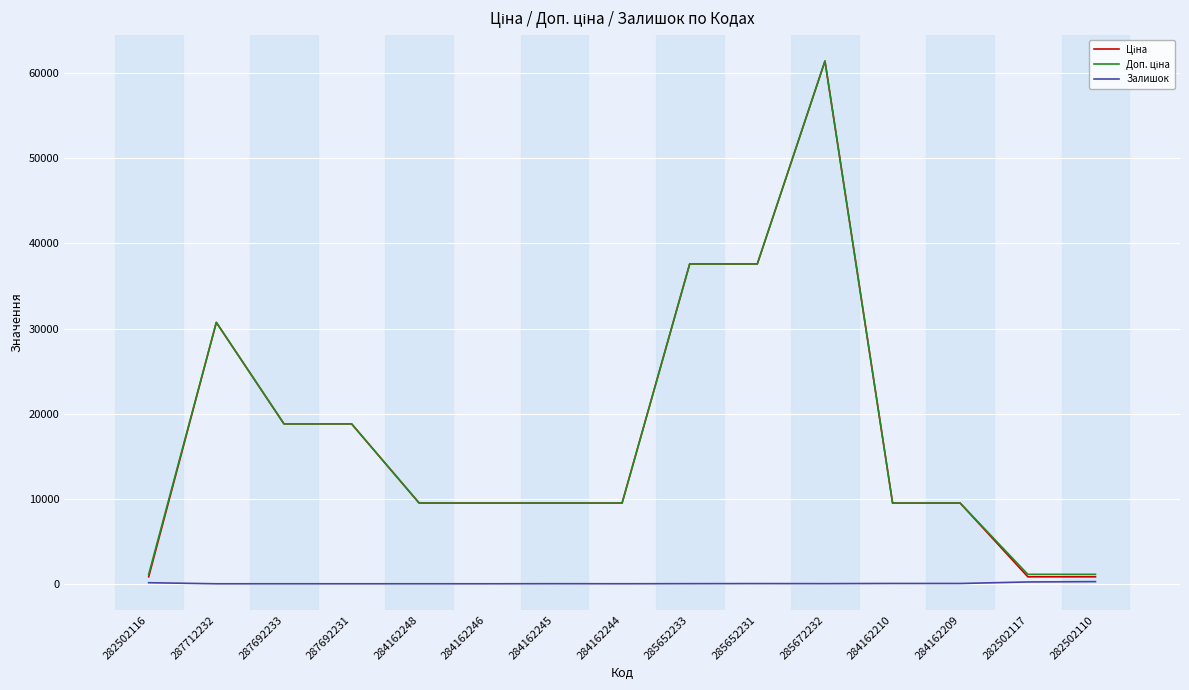

At which category does the chart reach its peak across all series?

285672232